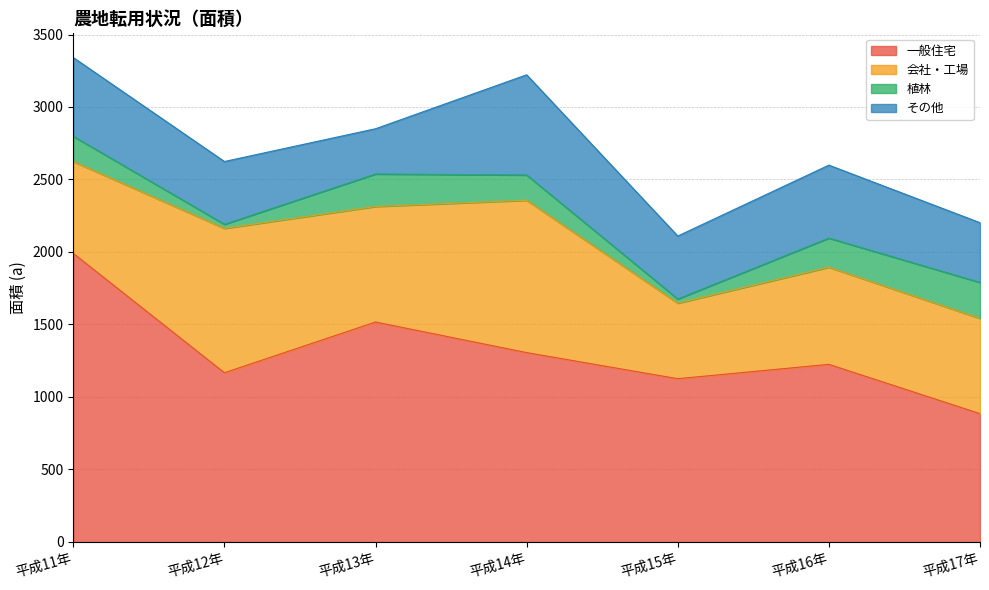

List the series in order of their overall mean, highest first.

一般住宅, 会社・工場, その他, 植林